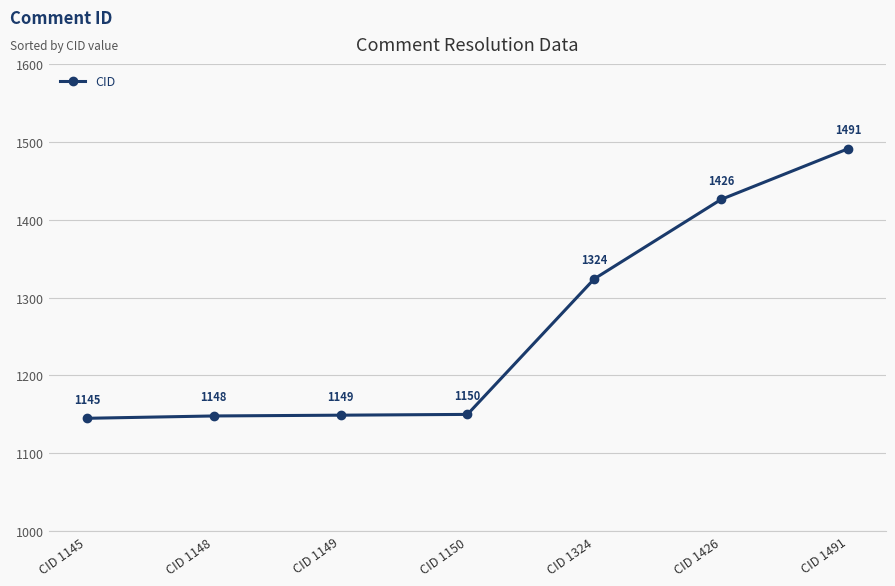

What is the minimum value shown in the chart?

1145